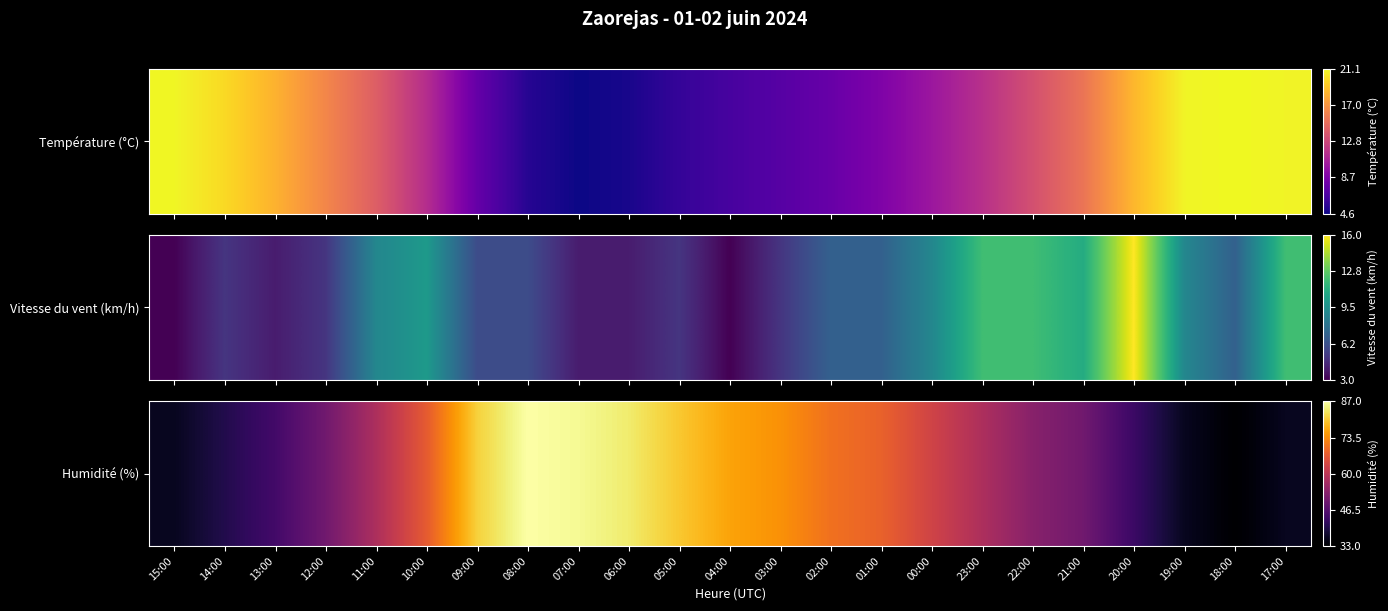

Which label corresponds to the largest value in the chart?

08:00